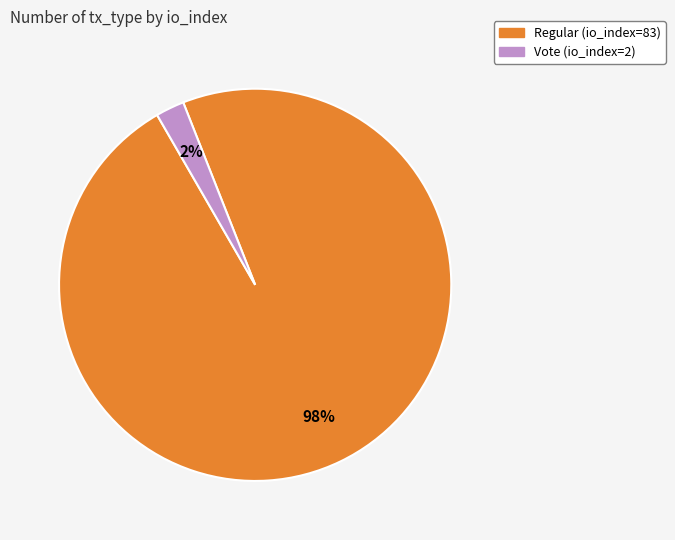

What is the smallest slice in the pie chart?

Vote (io_index=2)